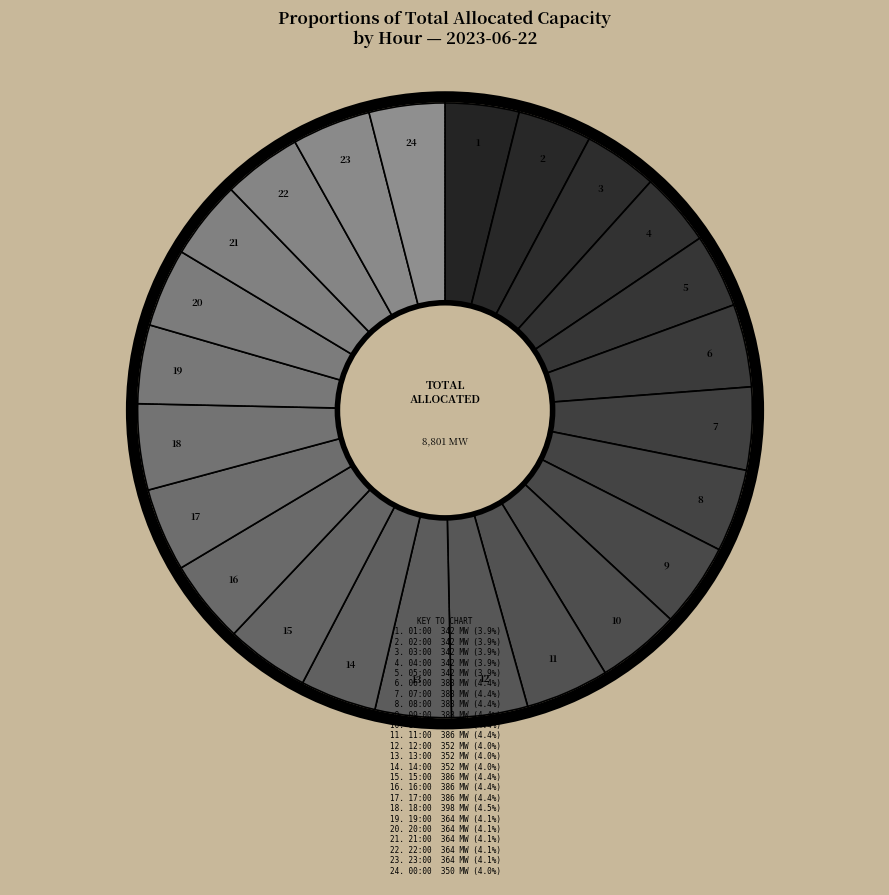

Is there a majority slice in this chart?

No